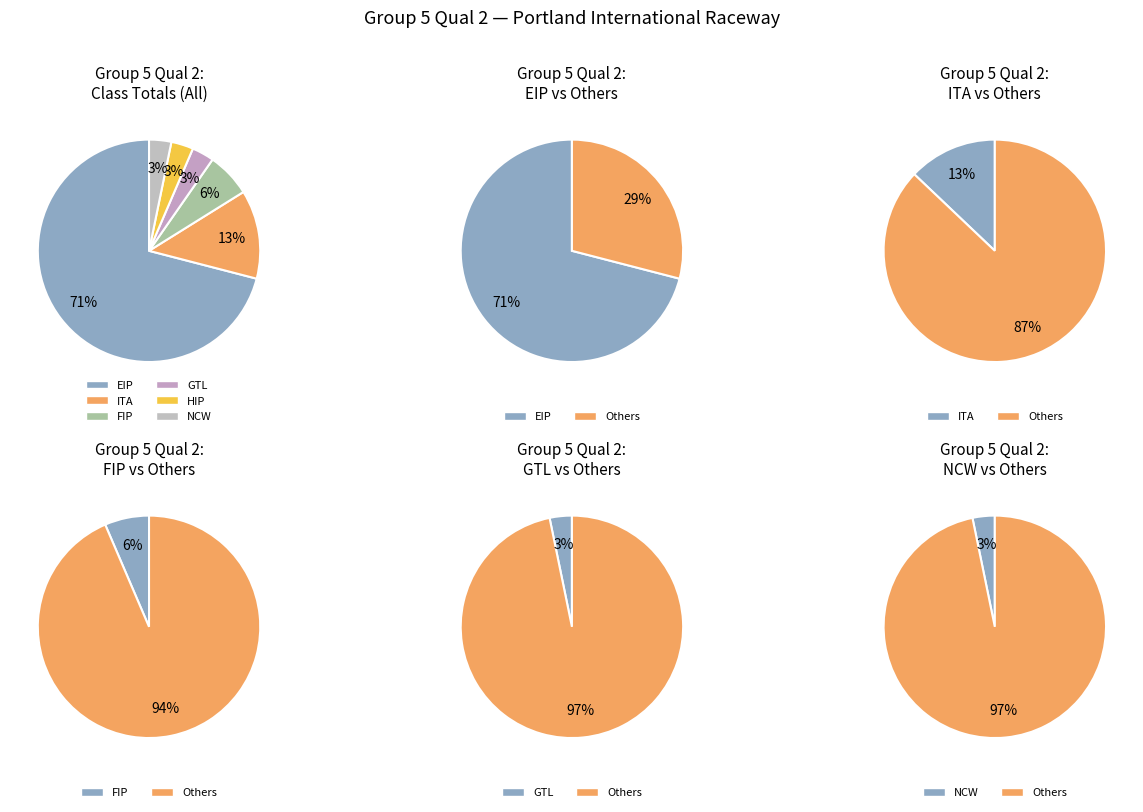

To the nearest percent, what percentage of the pie is FIP?

6%